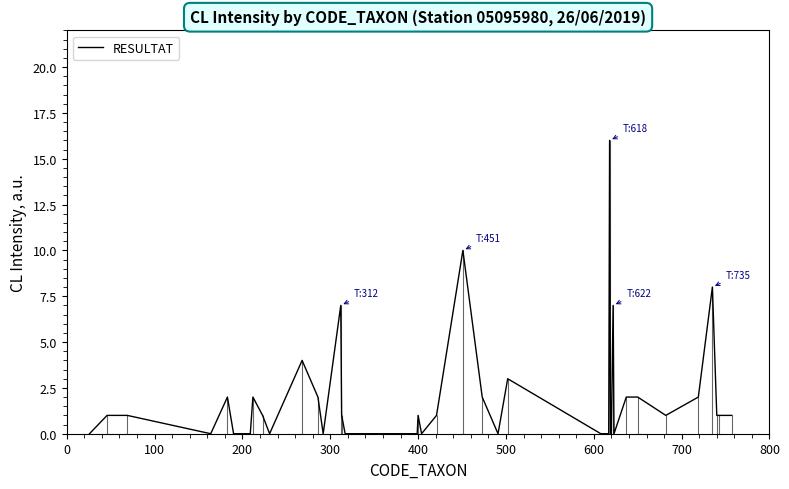

True or false: the data has more than 0 interior local peaks.

True